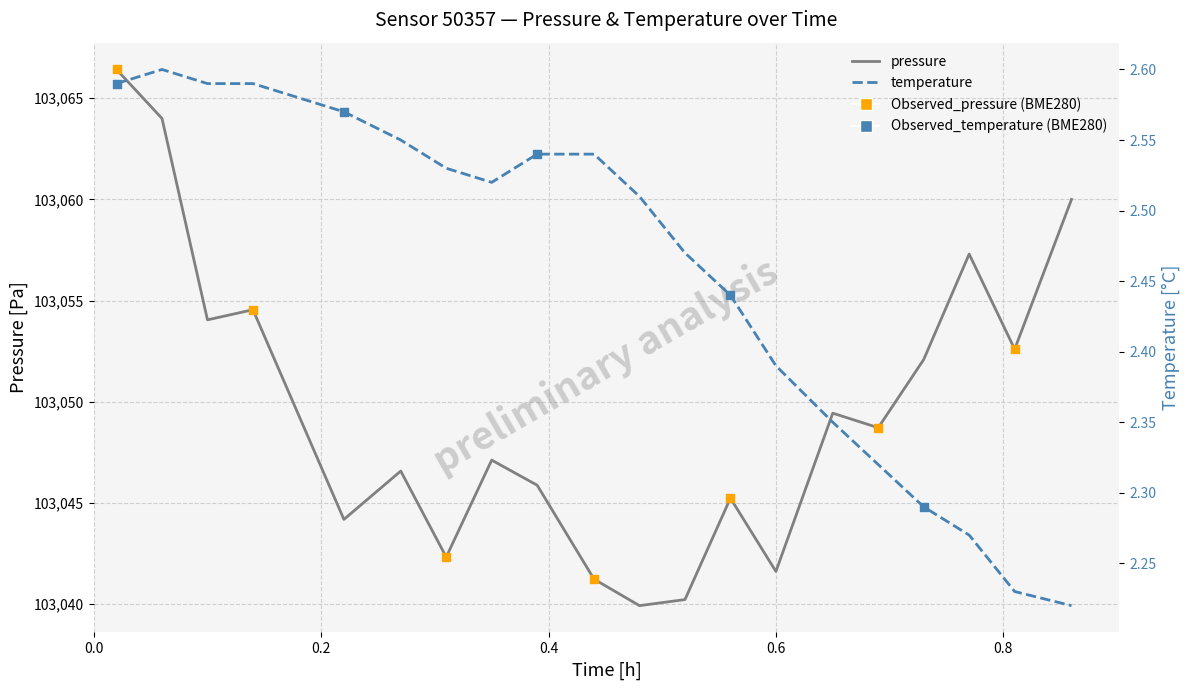

Which series has the largest Y range (max minus min)?

pressure